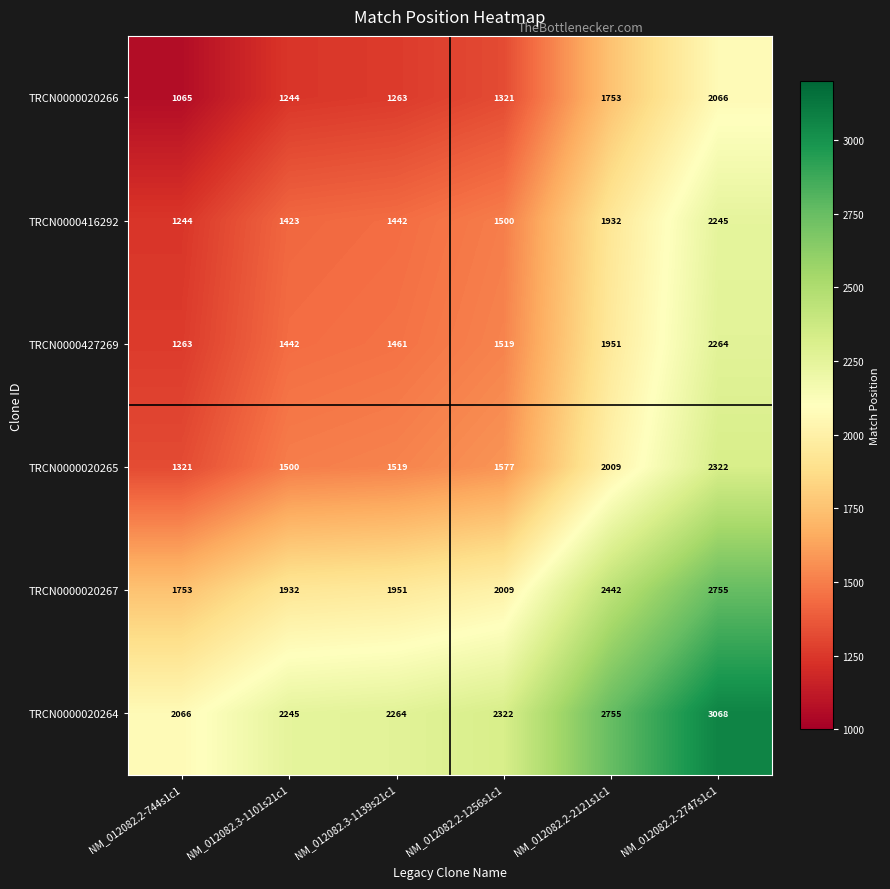

True or false: TRCN0000427269 has a value of 2685 at NM_012082.2-2121s1c1.

False